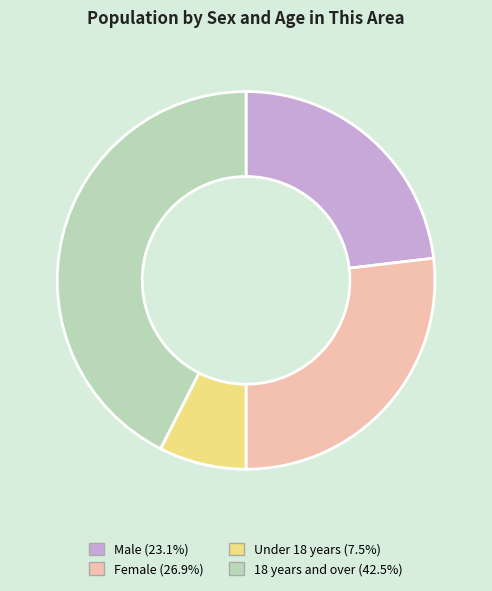

Count the number of slices in the pie.

4